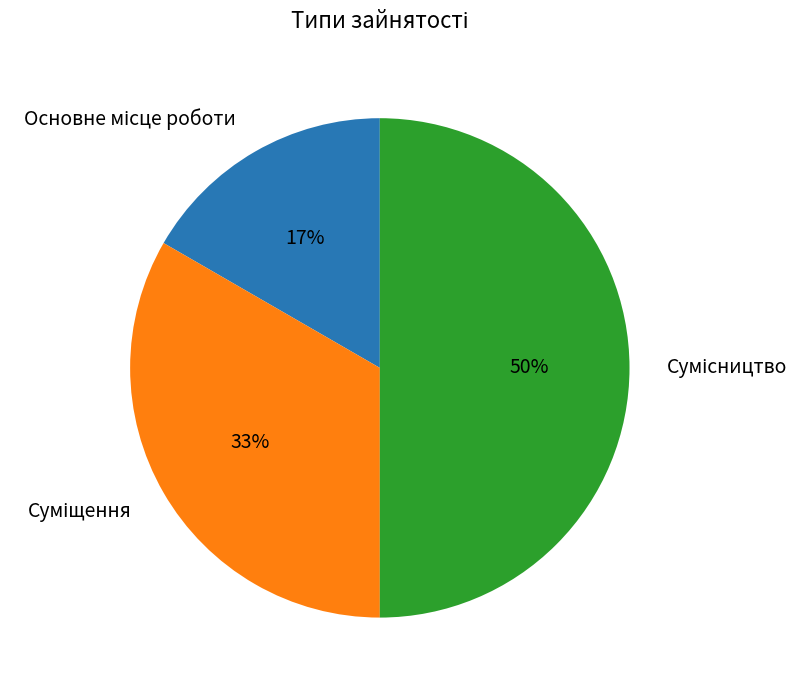

How many segments does this pie chart have?

3